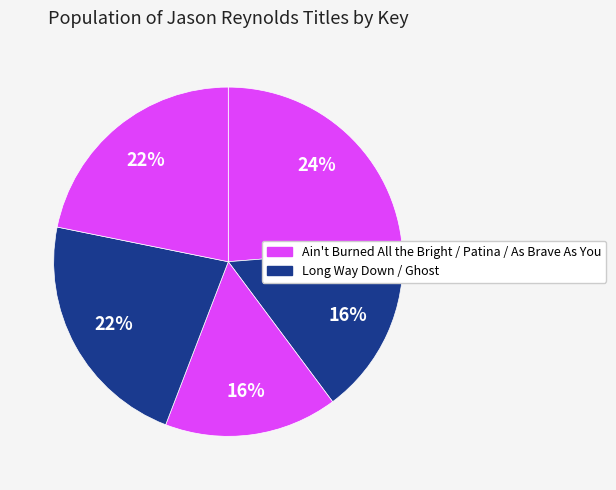

How many slices are in this pie chart?

5